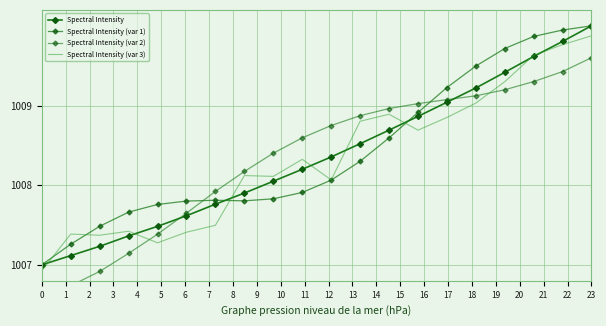

Reading right to left, transcribe all the data shown in this chart.

Spectral Intensity: 1010.0	1009.8	1009.6	1009.4	1009.2	1009.0	1008.9	1008.7	1008.5	1008.4	1008.2	1008.0	1007.9	1007.8	1007.6	1007.5	1007.4	1007.2	1007.1	1007.0
Spectral Intensity (var 1): 1010.0	1009.9	1009.9	1009.7	1009.5	1009.2	1008.9	1008.6	1008.3	1008.1	1007.9	1007.8	1007.8	1007.8	1007.8	1007.8	1007.7	1007.5	1007.3	1007.0
Spectral Intensity (var 2): 1009.6	1009.4	1009.3	1009.2	1009.1	1009.1	1009.0	1009.0	1008.9	1008.7	1008.6	1008.4	1008.2	1007.9	1007.6	1007.4	1007.1	1006.9	1006.7	1006.6
Spectral Intensity (var 3): 1009.9	1009.8	1009.6	1009.3	1009.0	1008.9	1008.7	1008.9	1008.8	1008.1	1008.3	1008.1	1008.1	1007.5	1007.4	1007.3	1007.4	1007.4	1007.4	1006.9